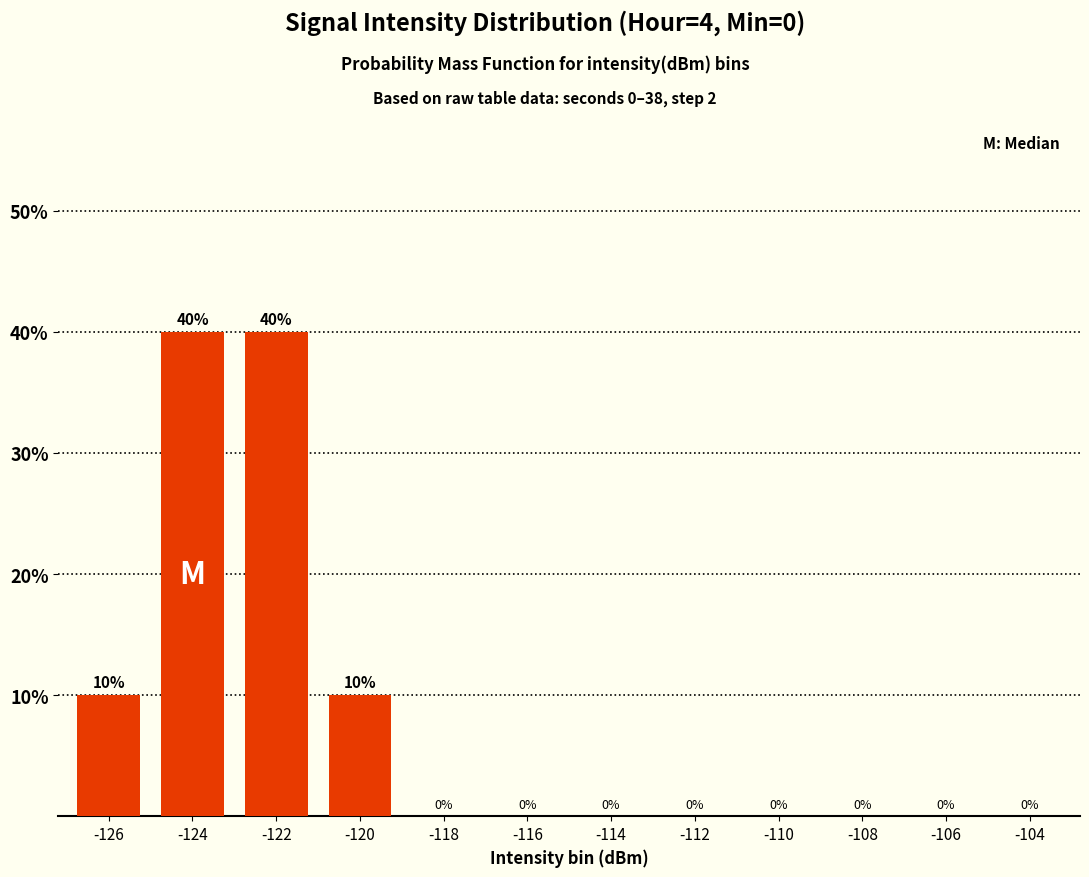

What is the maximum value shown in the chart?

40